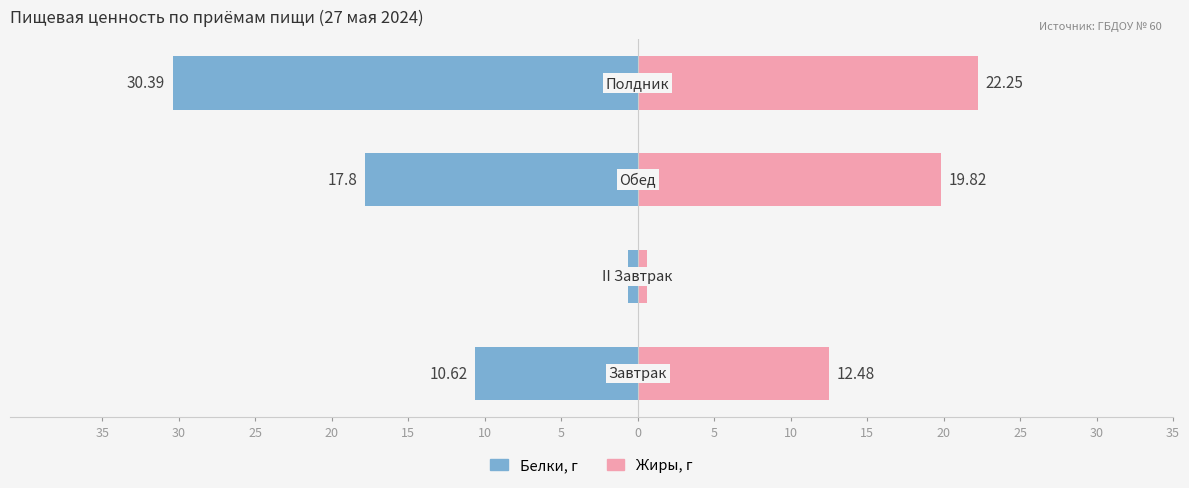

What is the difference between the maximum and second lowest values in the Жиры, г series?

9.8